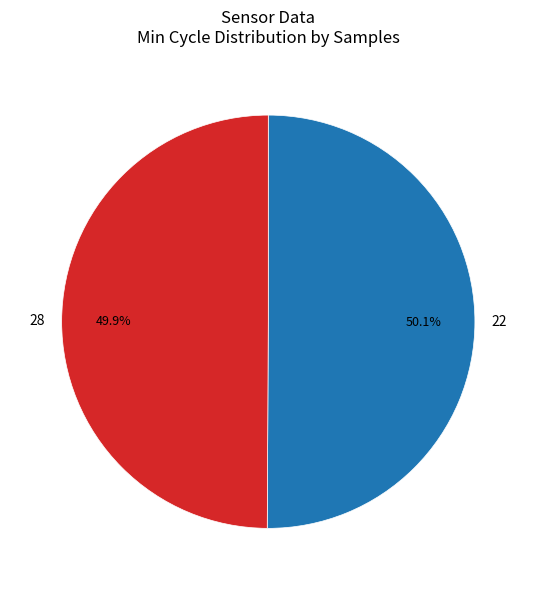

Is there any slice that represents more than half of the pie?

Yes